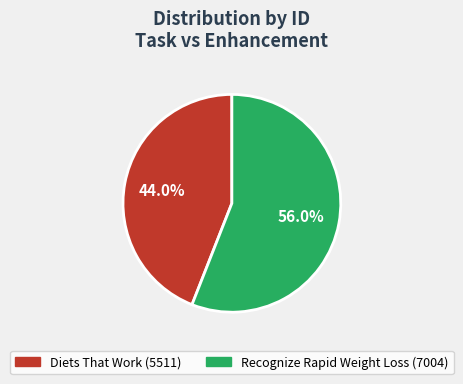

To the nearest percent, what portion does Recognize Rapid Weight Loss represent?

56%